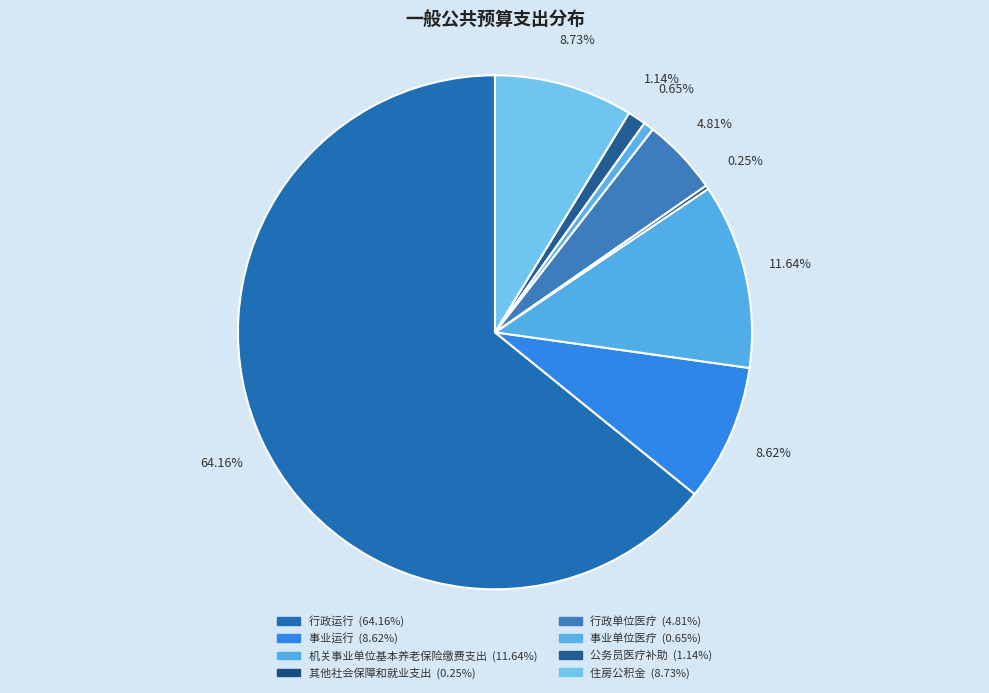

How many slices are in this pie chart?

8